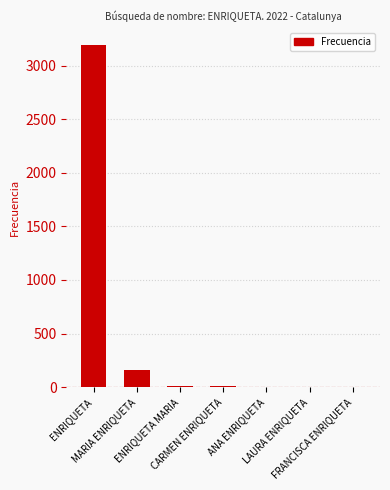

What is the maximum value shown in the chart?

3192